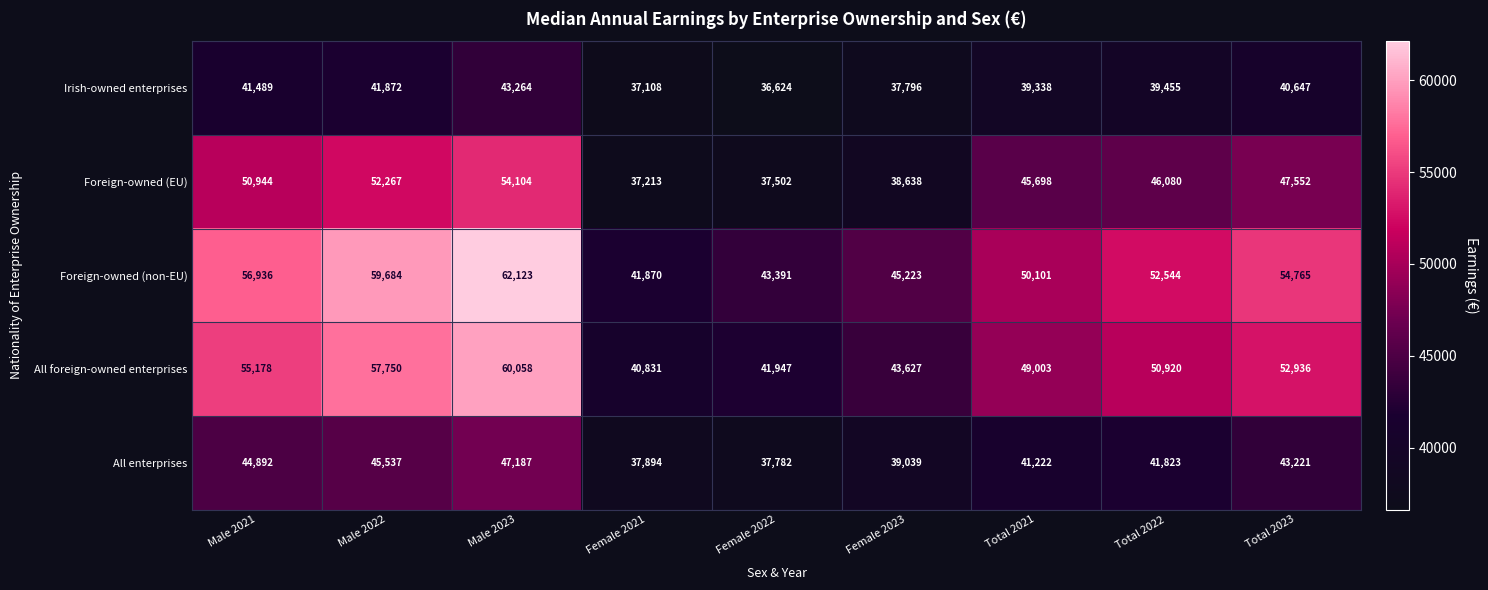

What is the difference between the highest and lowest values at Total 2023?

14118